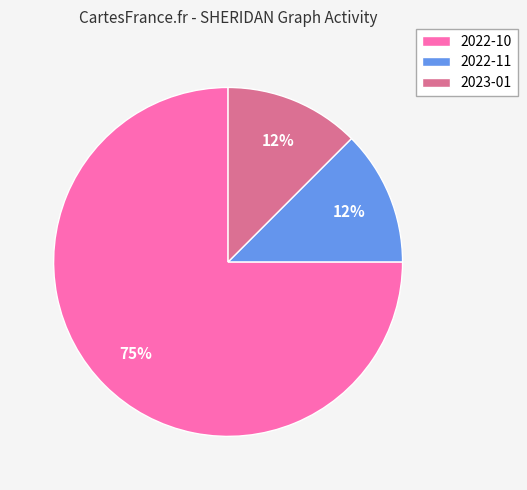

Between 2023-01 and 2022-10, which is larger?

2022-10